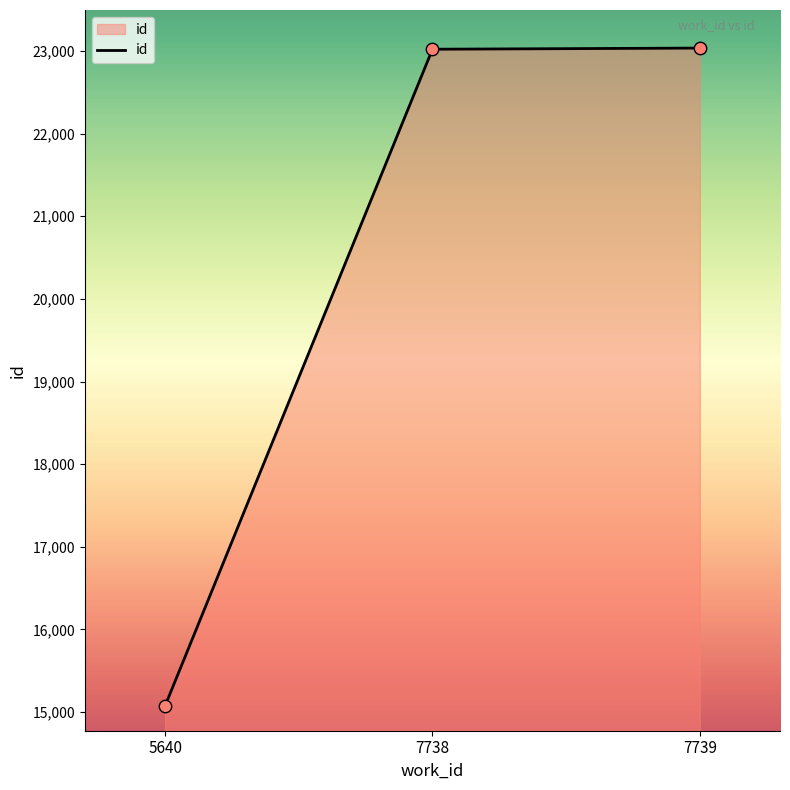

Between 7738 and 5640, which is larger?

7738